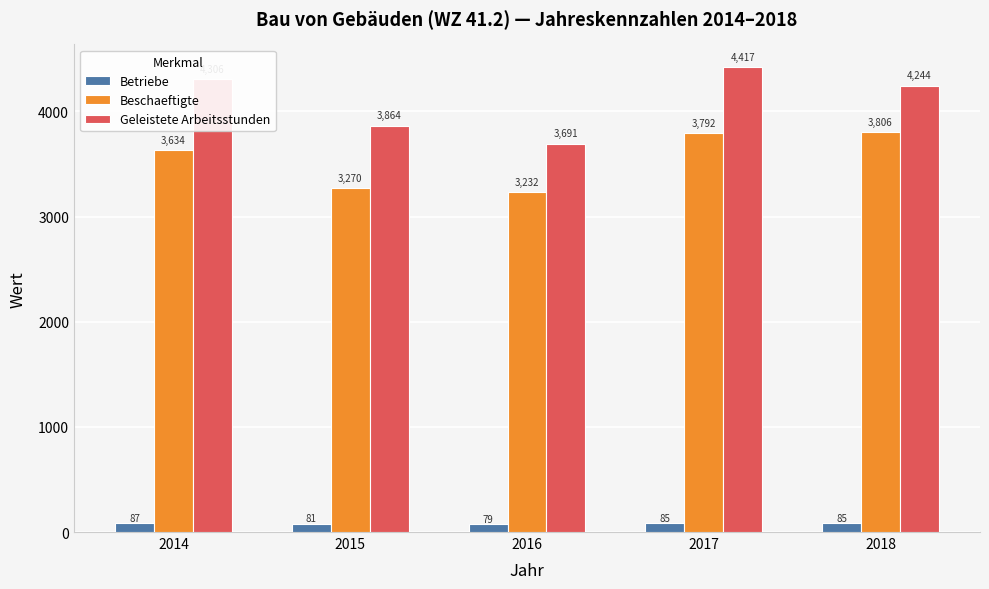

Is the value of Beschaeftigte at 2015 greater than the value of Geleistete Arbeitsstunden at 2017?

No